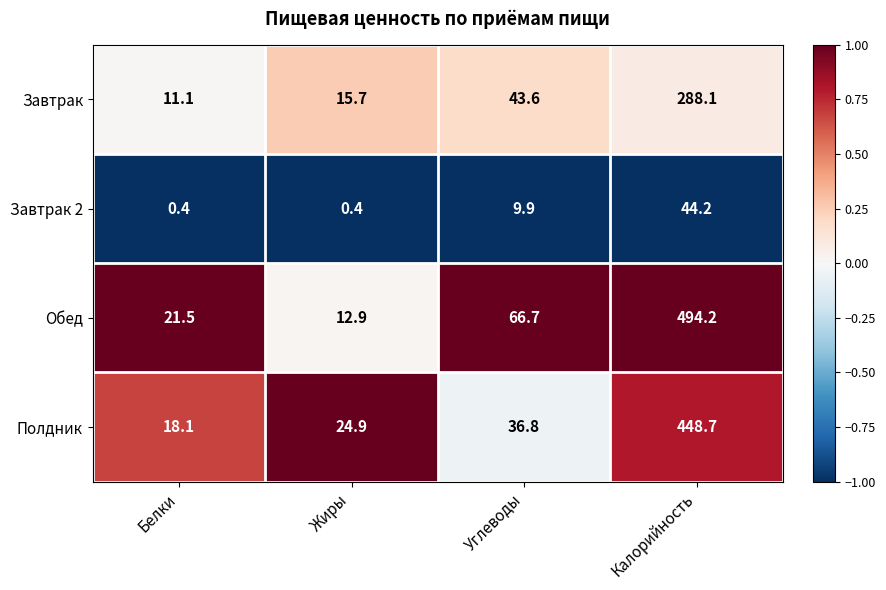

How many data points does each series have?

4